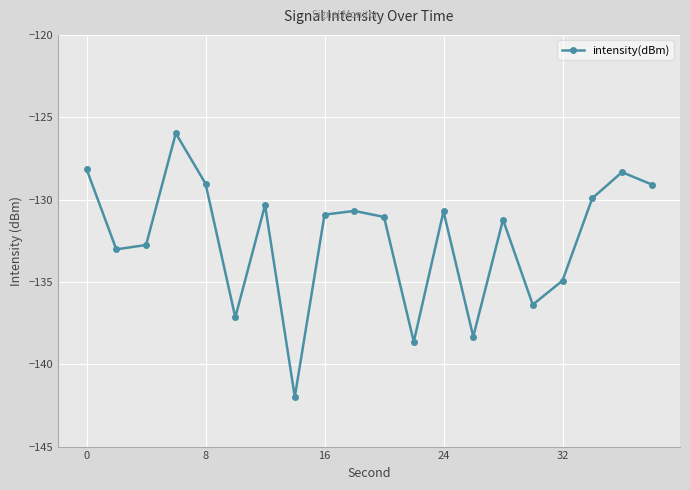

What is the minimum value shown in the chart?

-142.0